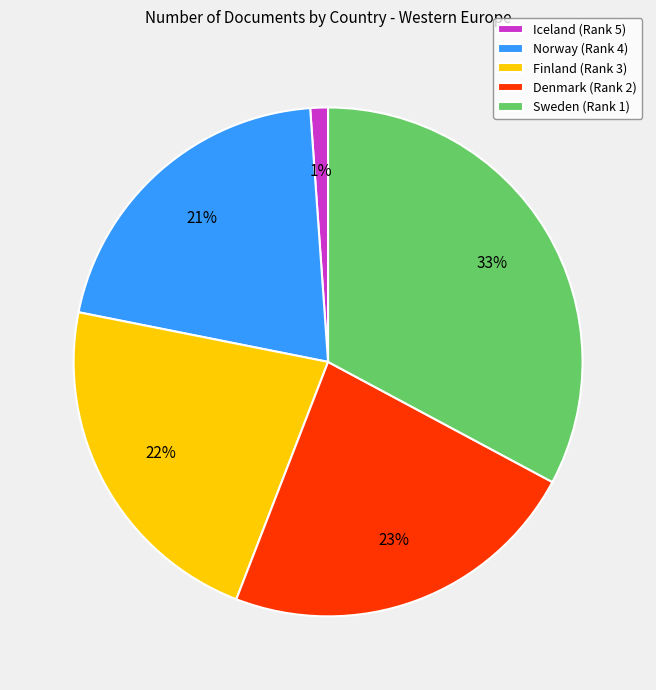

To the nearest percent, what is the difference between the largest and smallest slice percentages?

32%